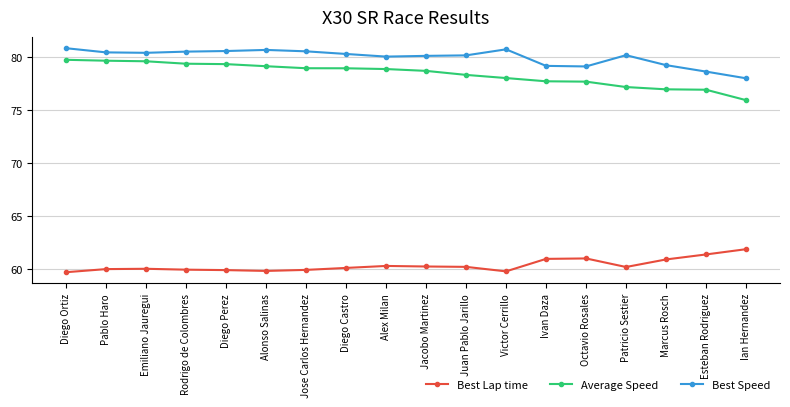

Count the number of categories in the chart.

18